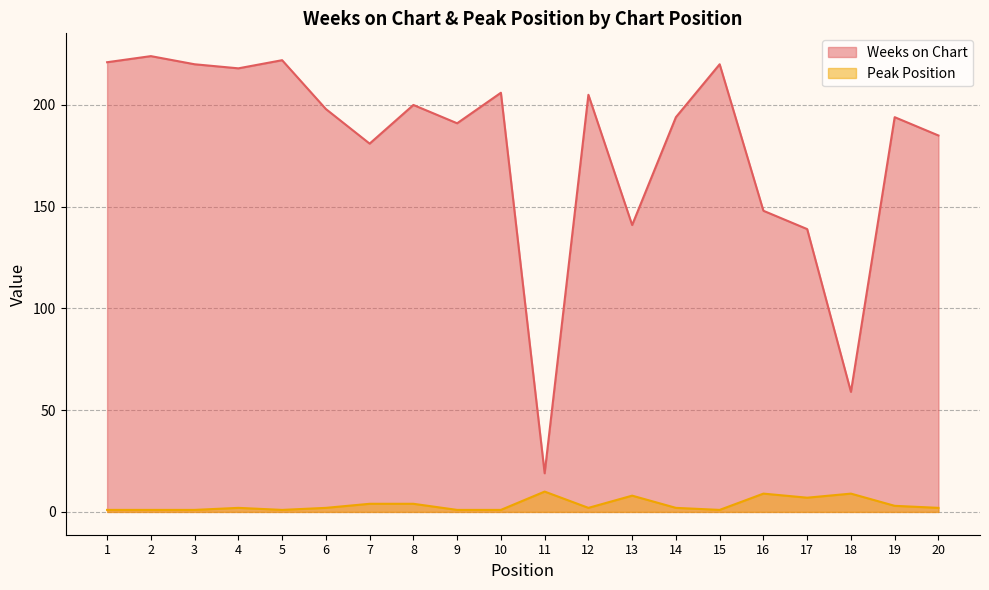

True or false: Peak Position and Weeks on Chart intersect in this chart.

False